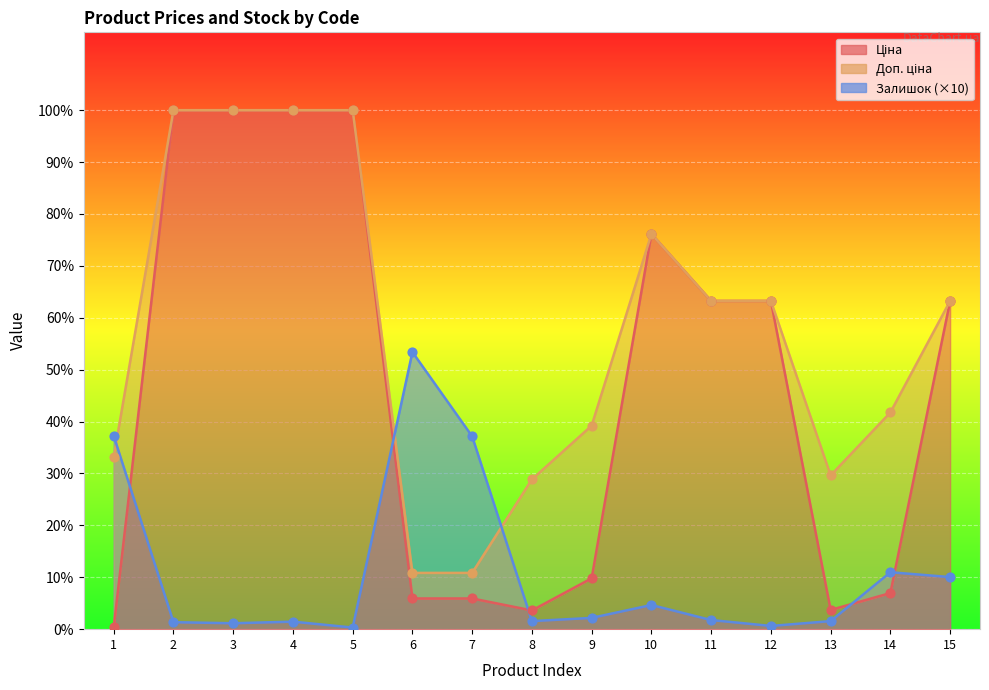

At how many categories does at least one series exceed 3199?

13